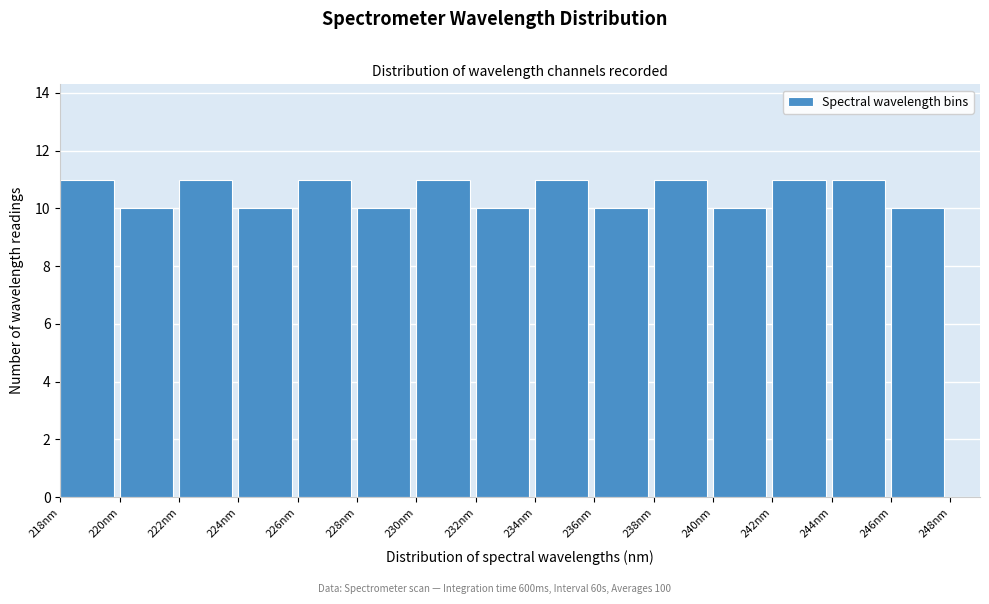

How tall is the bar that spans 236 to 238 on the x-axis? The values are not printed on the chart, so give them approximately, as read against the axis.

10